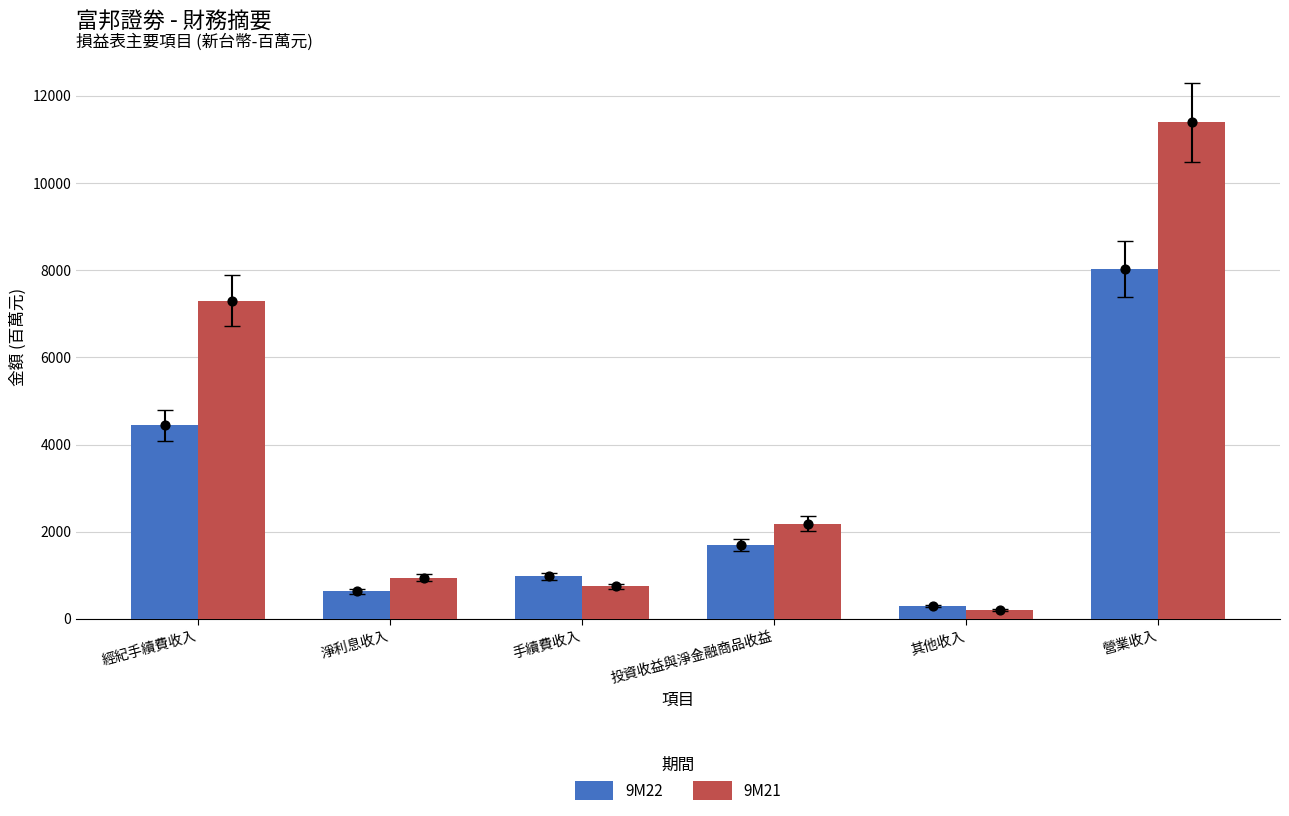

Which series has the largest Y range (max minus min)?

9M21